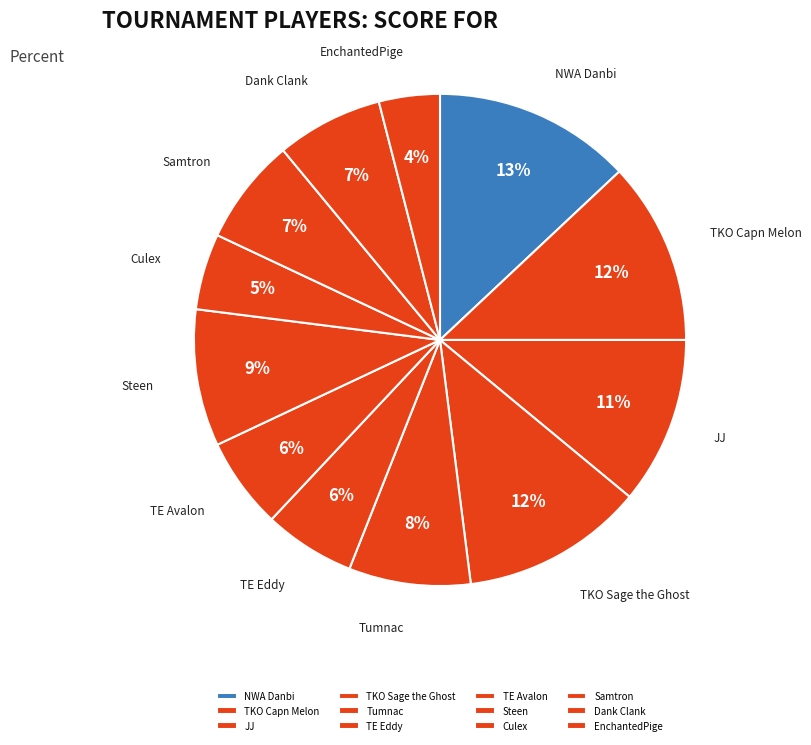

To the nearest percent, what is the difference between the largest and smallest slice percentages?

9%